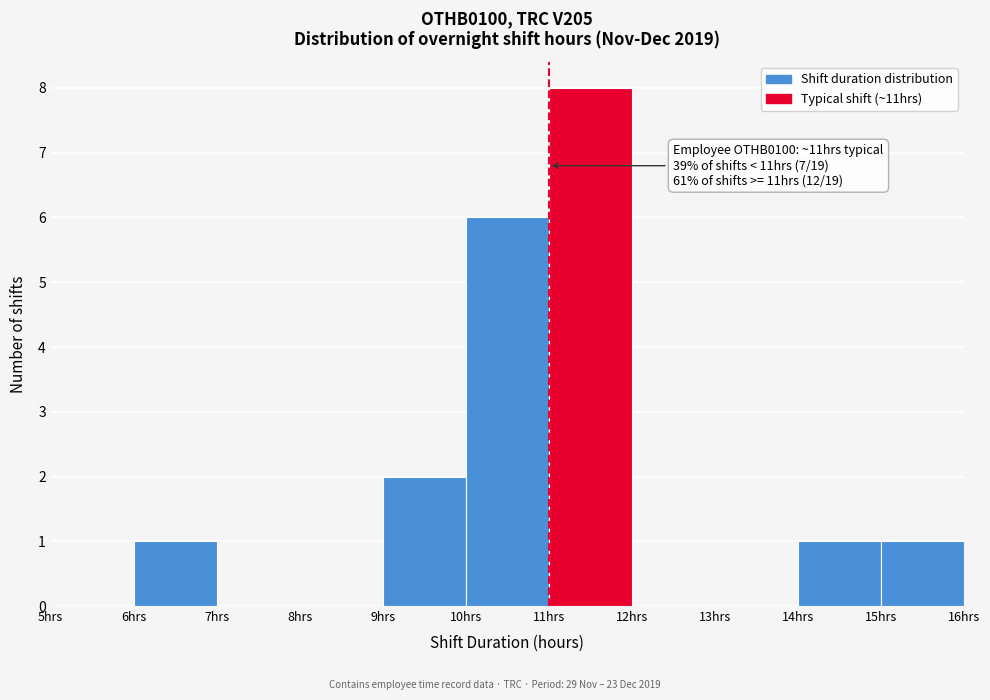

Over which range of the x-axis is the bar tallest?

11 to 12